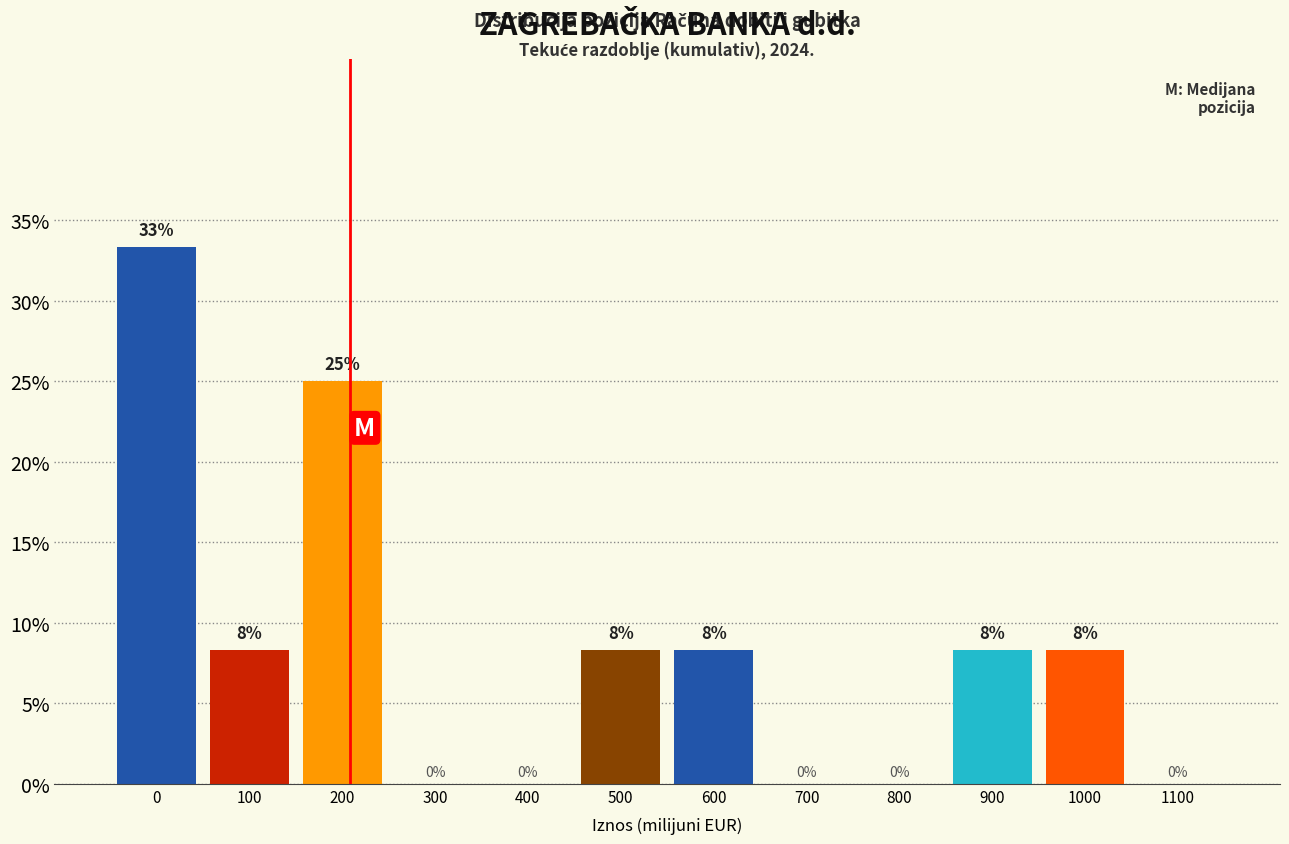

What is the greatest value displayed?

33.3